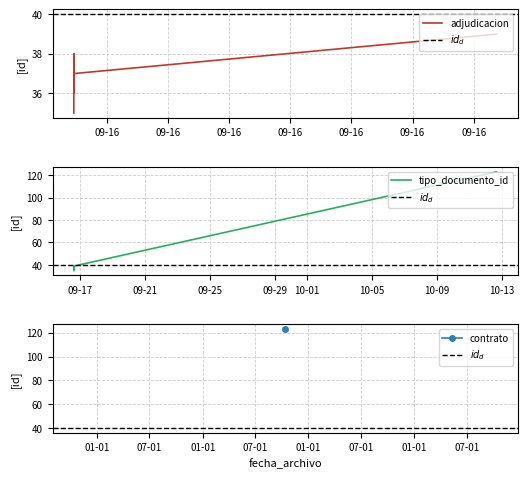

Which has a higher value, 2015-09-16 15:17:18 or 2015-10-12 16:03:50?

2015-10-12 16:03:50